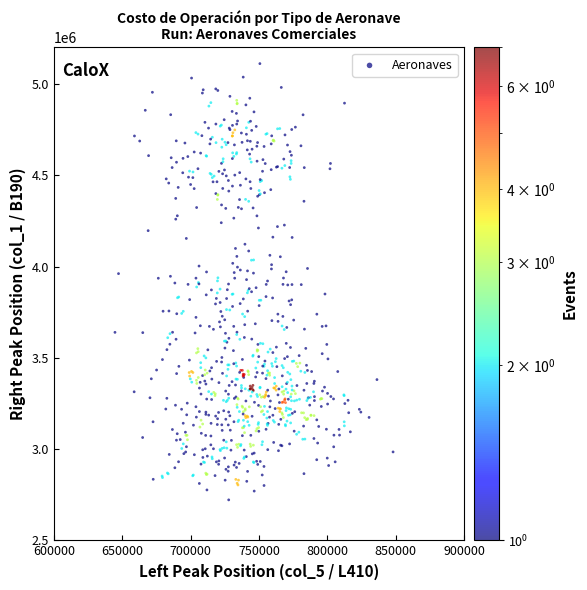

What is the range of X values (max minus min)?

203479.0